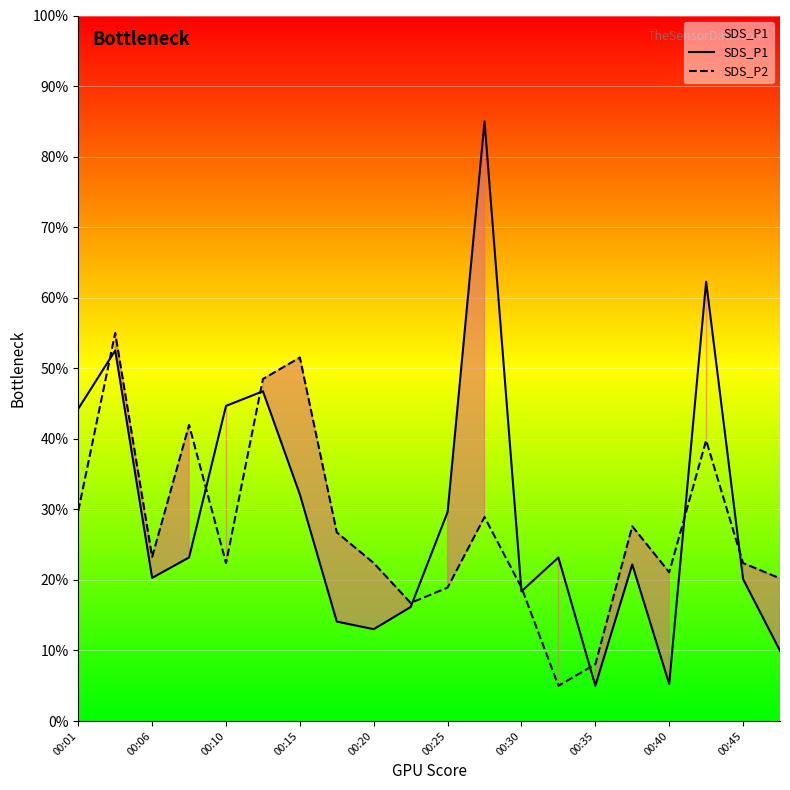

What is the sum of all SDS_P1 values?

588.0